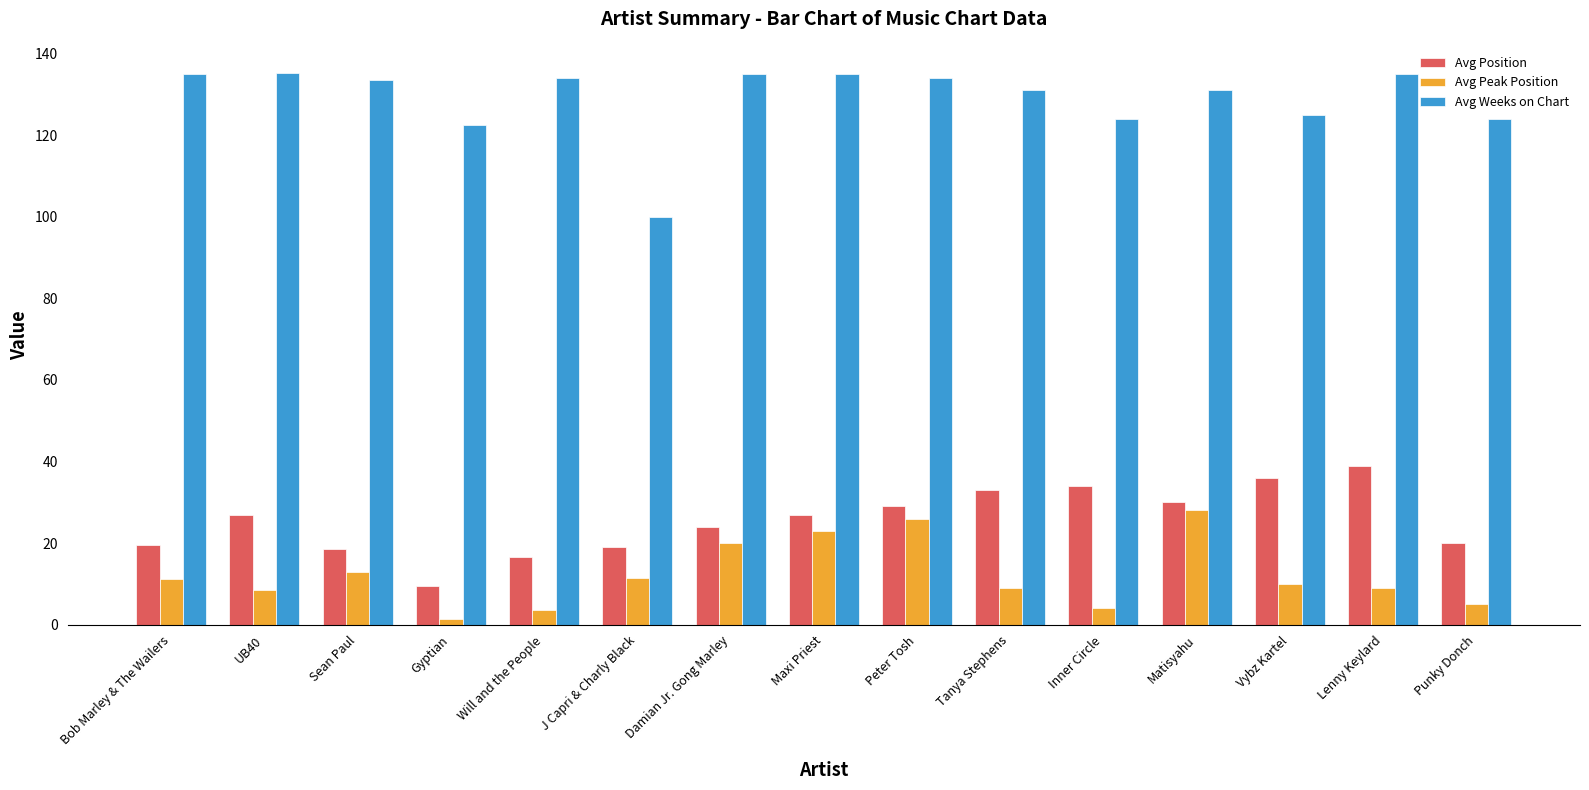

Rank the series by their maximum value, from lowest to highest.

Avg Peak Position, Avg Position, Avg Weeks on Chart